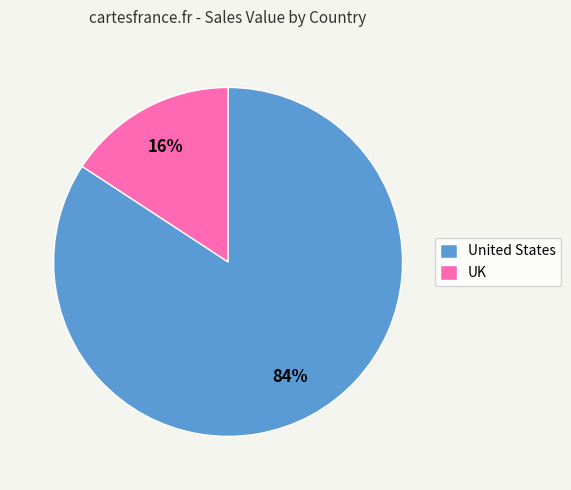

Which has a higher value, United States or UK?

United States